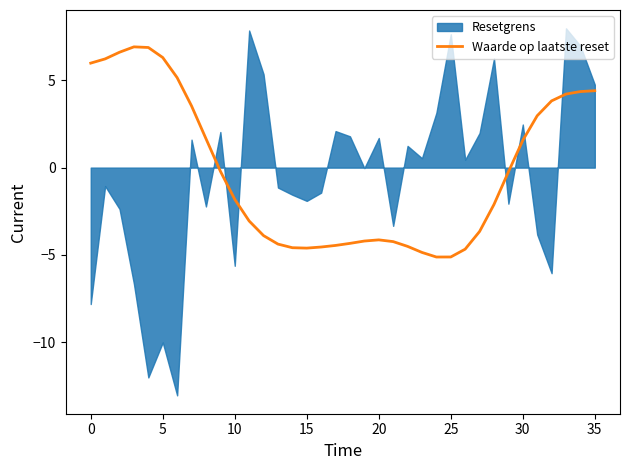

What is the lowest value of the Waarde op laatste reset series?

-5.1